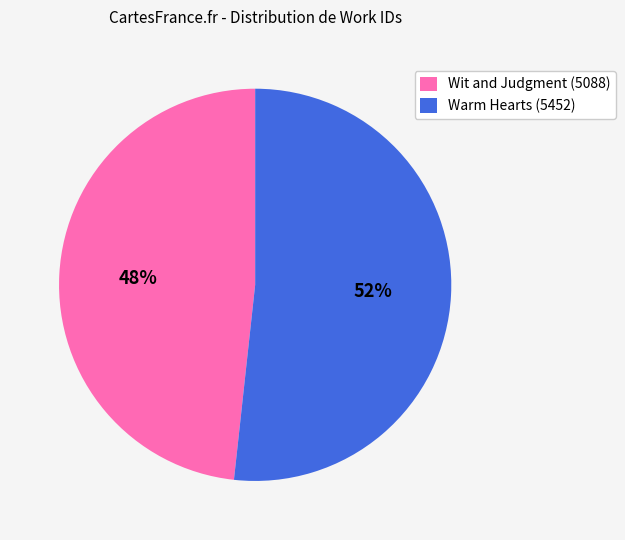

Which slice is the smallest?

Wit and Judgment (5088)